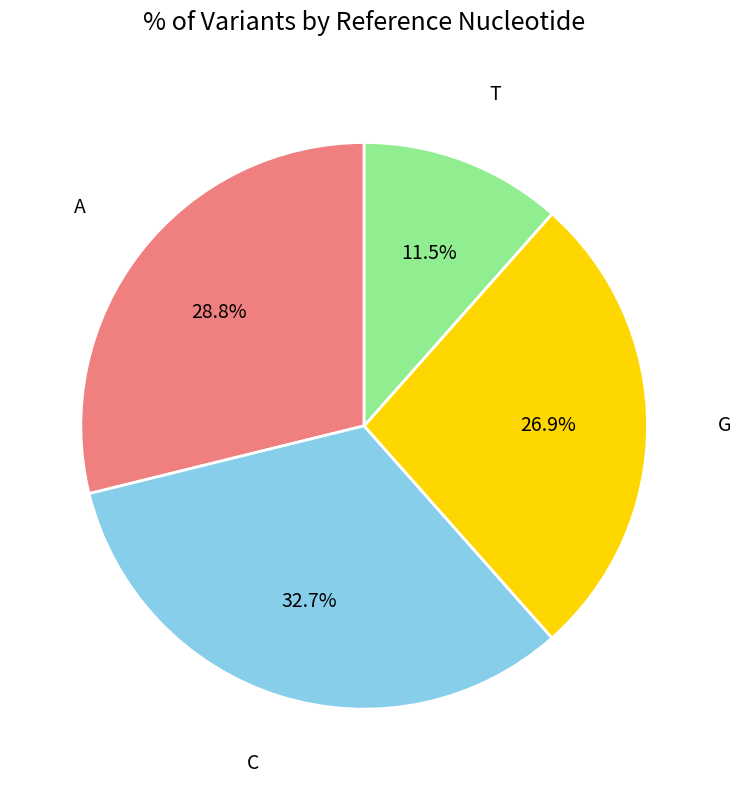

Does any single category account for the majority?

No